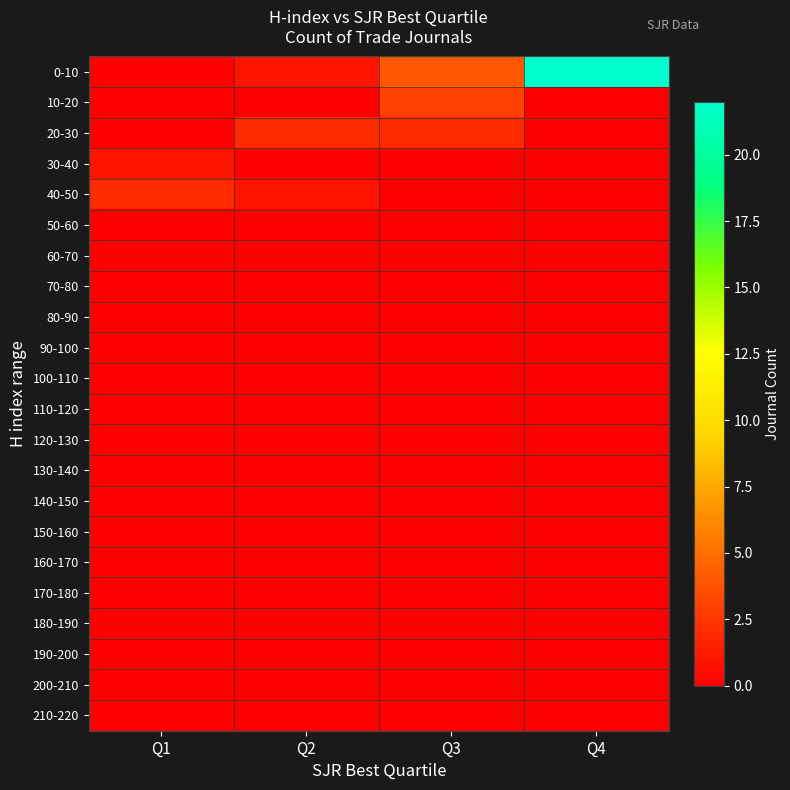

What is the total value across all series at Q4?

22